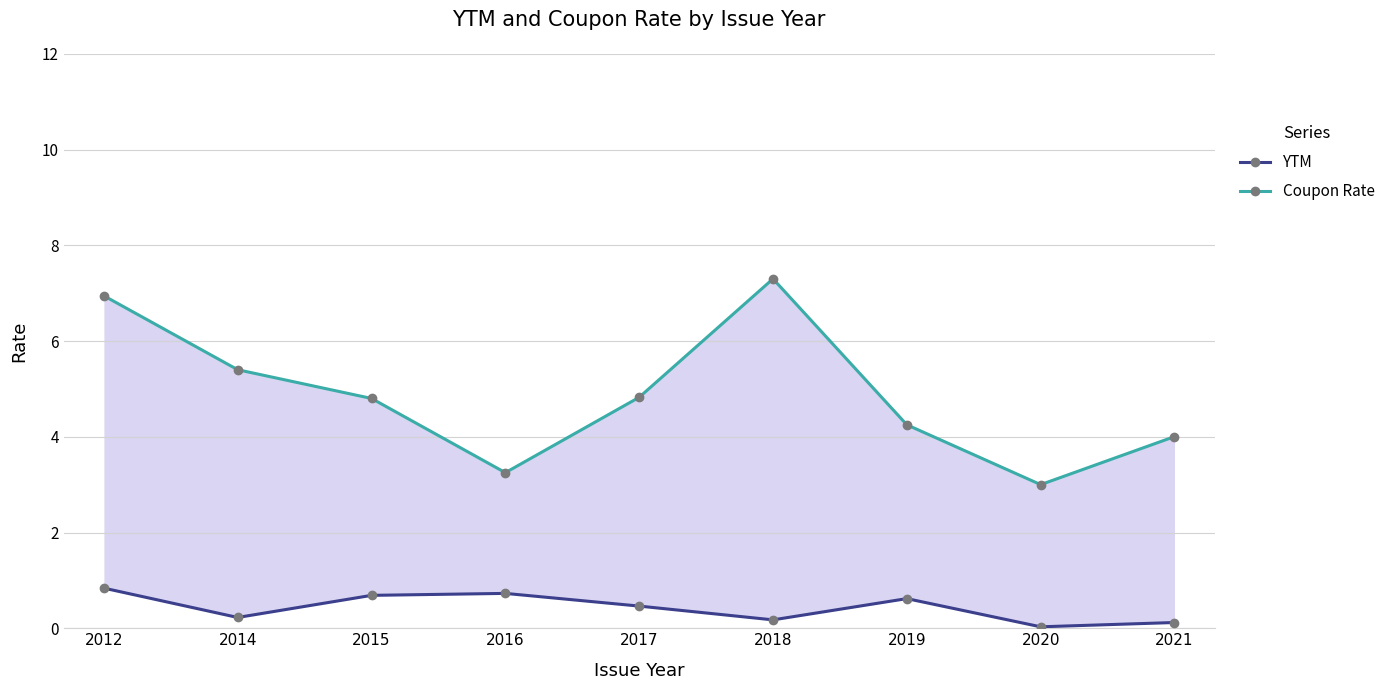

What are all the series names shown in the legend?

YTM, Coupon Rate